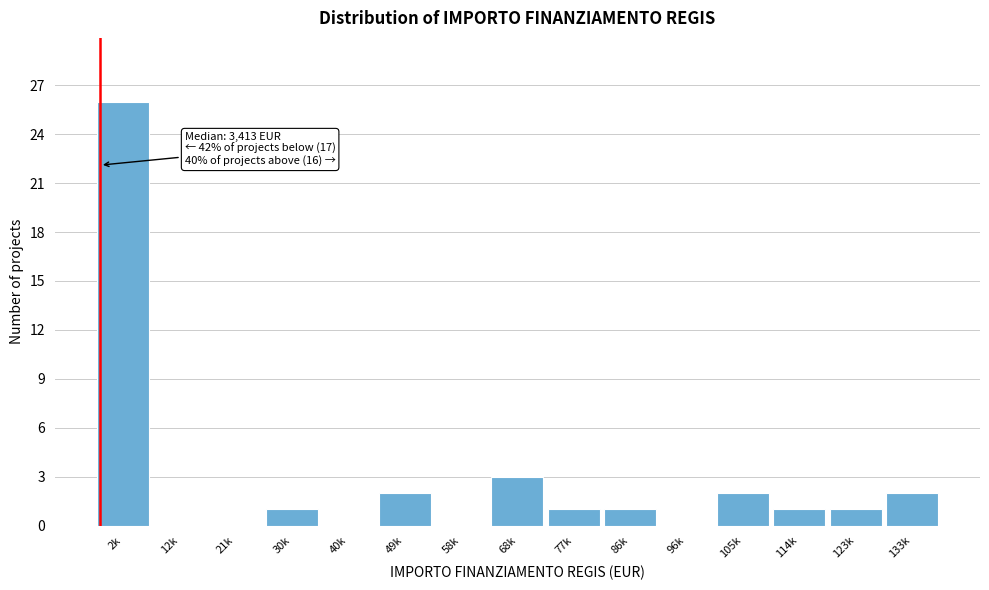

Reading right to left, extract all data points from this chart.

133k=2	123k=1	114k=1	105k=2	96k=0	86k=1	77k=1	68k=3	58k=0	49k=2	40k=0	30k=1	21k=0	12k=0	2k=26